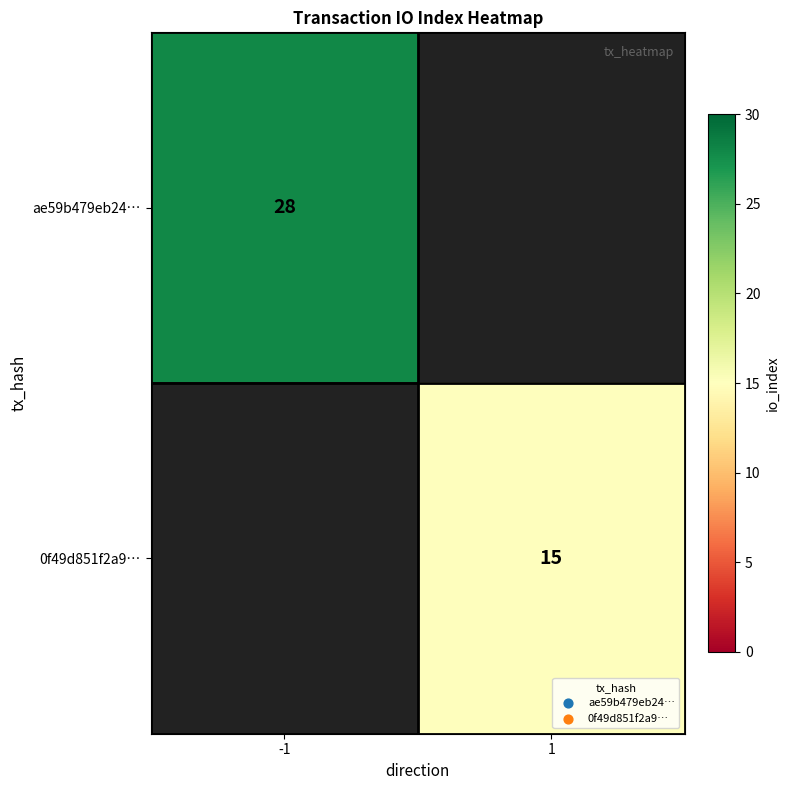

Is it true that ae59b479eb24… equals 50 at -1?

False